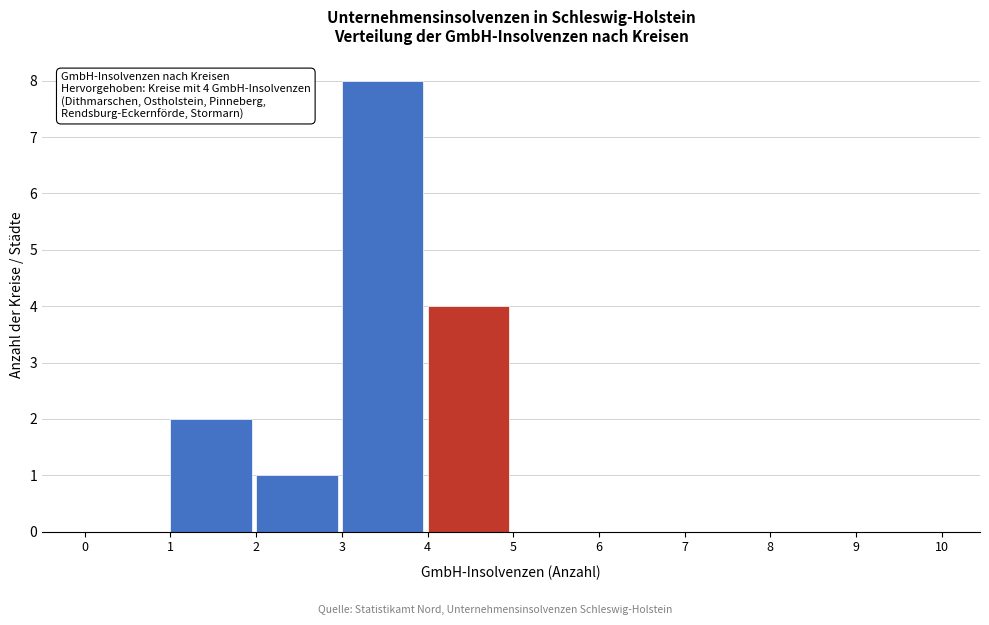

Over which range of the x-axis is the bar tallest?

3 to 4